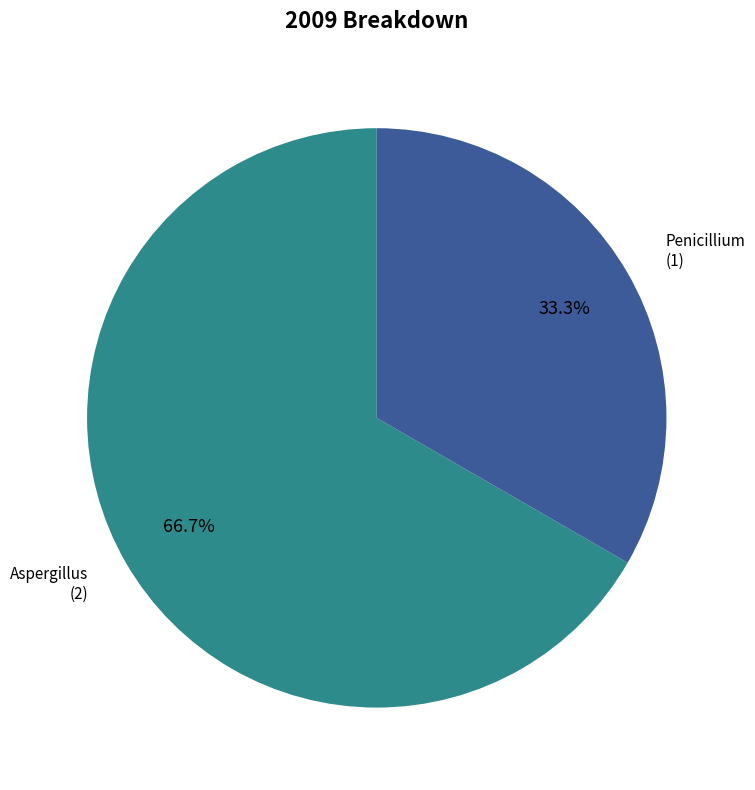

Which category has the biggest portion of the pie?

Aspergillus